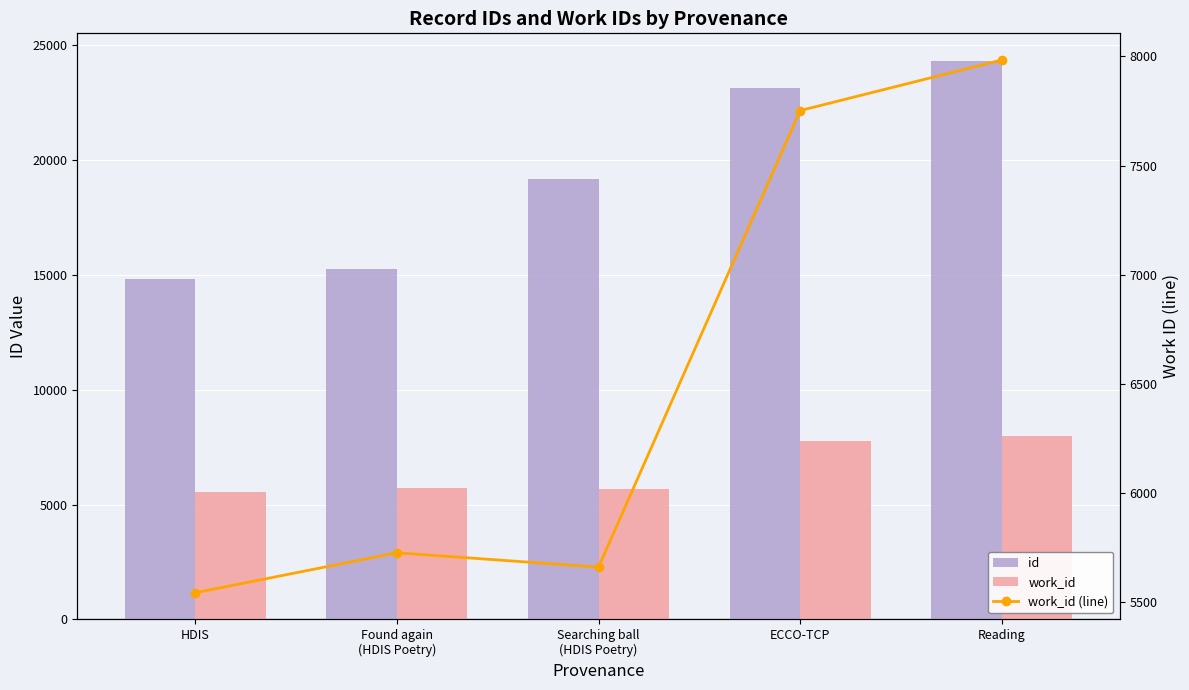

Which series has the largest total across all categories?

id